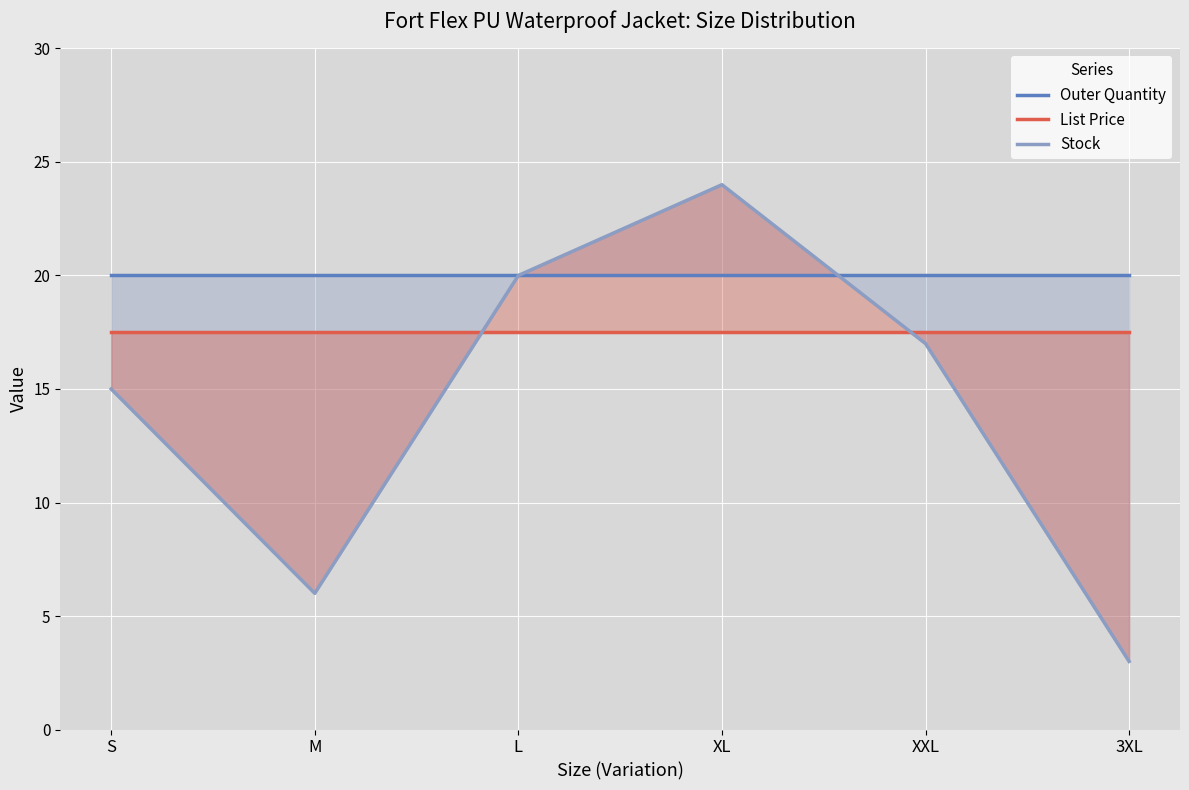

After their last crossing, which series has the higher values: Outer Quantity or Stock?

Outer Quantity